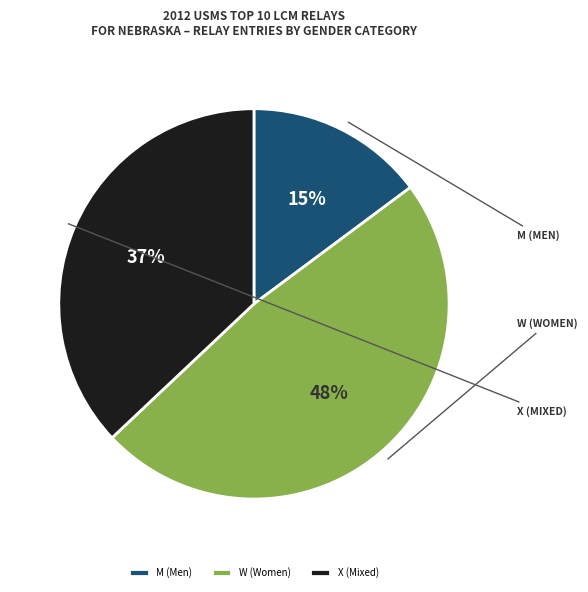

How many segments does this pie chart have?

3